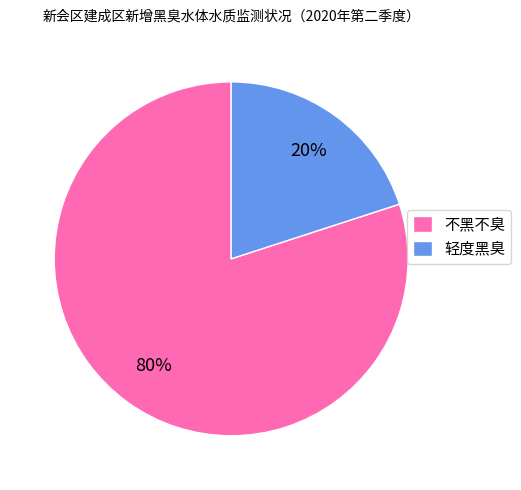

Which slice is the largest?

不黑不臭